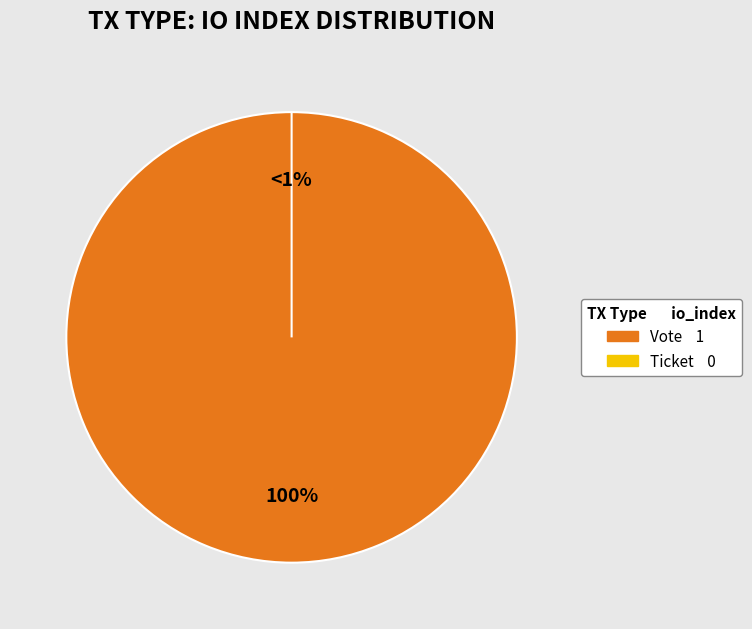

Count the number of slices in the pie.

2